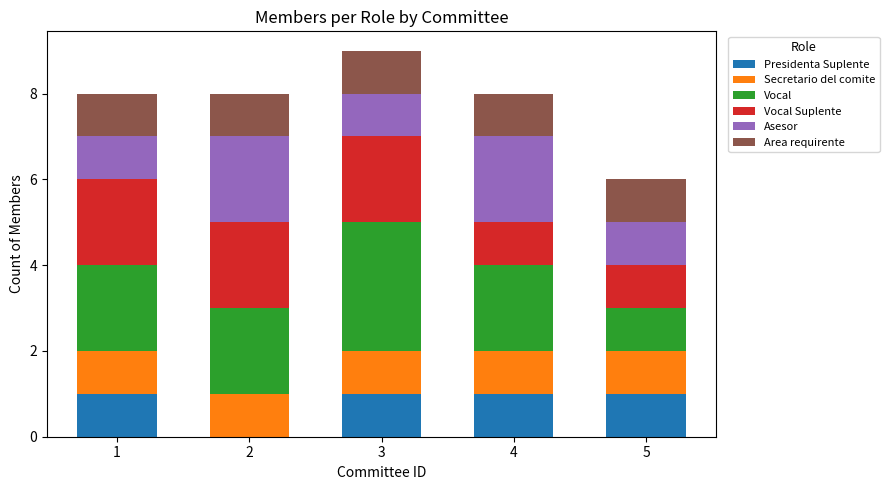

Reading left to right, what are the values for Presidenta Suplente?

1=1	2=0	3=1	4=1	5=1